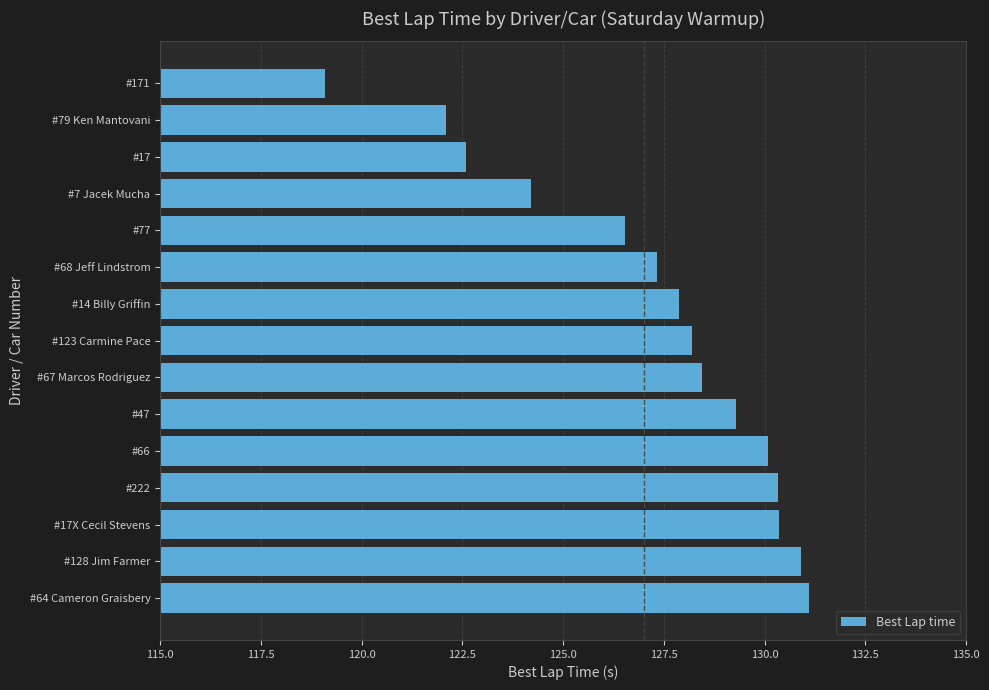

Where is the data nearest to the value 125?

#7 Jacek Mucha